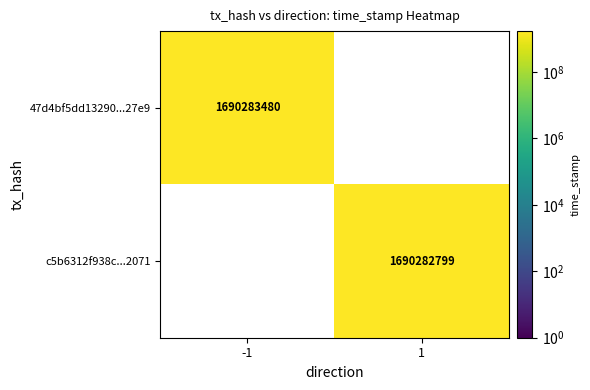

What is the total value across all series at 1?

1690282799